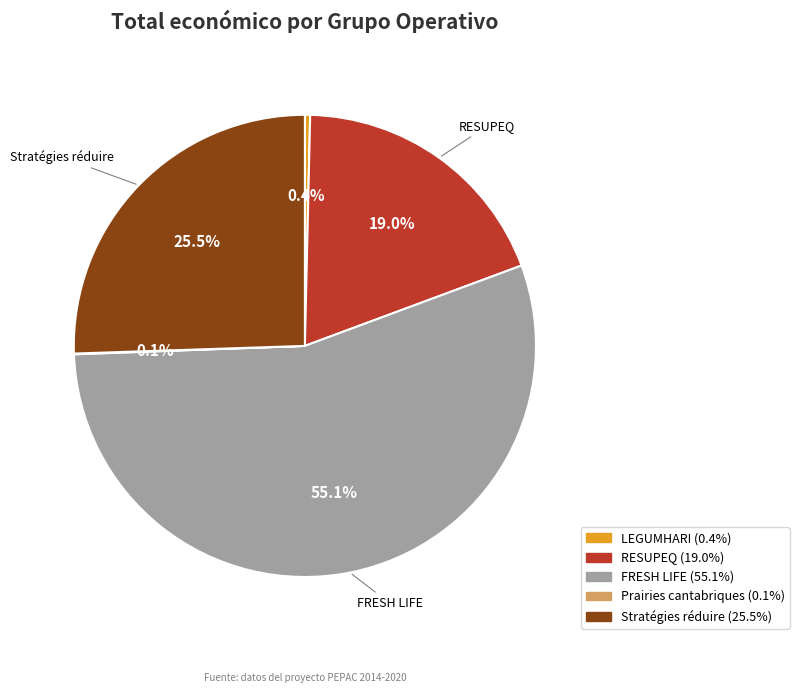

Is there a majority slice in this chart?

Yes